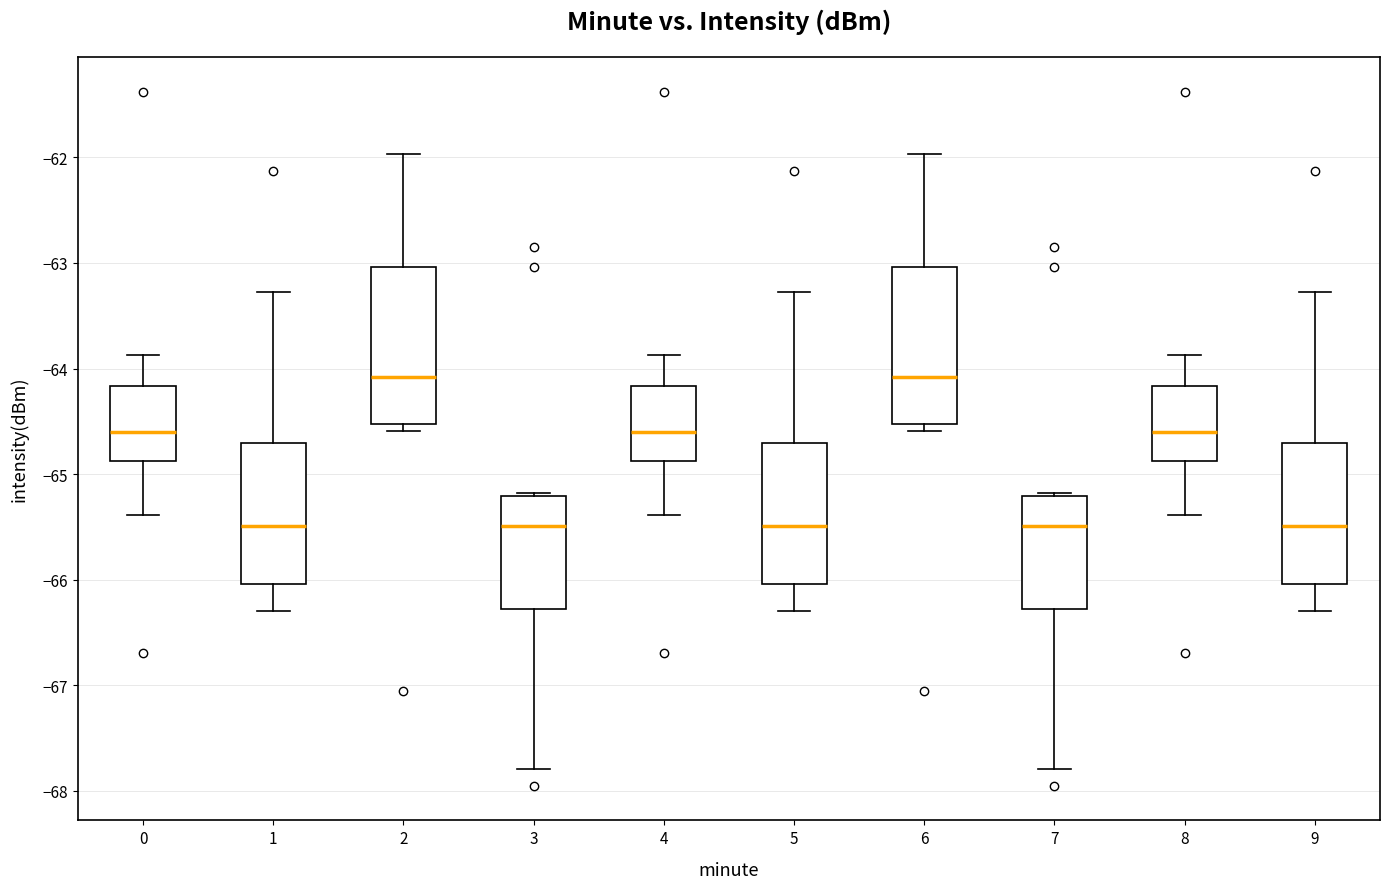

Reading left to right, transcribe this box plot: for each box, give where its median line is, the range the box spans, and where its two whiskers end, as read against the y-axis. The values are not printed on the chart, so give them approximately, as read against the axis.

0: median -64.6, box -64.9 to -64.2, whiskers -65.4 to -63.9
1: median -65.5, box -66.0 to -64.7, whiskers -66.3 to -63.3
2: median -64.1, box -64.5 to -63.0, whiskers -64.6 to -62.0
3: median -65.5, box -66.3 to -65.2, whiskers -67.8 to -65.2 (just above the box's upper edge)
4: median -64.6, box -64.9 to -64.2, whiskers -65.4 to -63.9
5: median -65.5, box -66.0 to -64.7, whiskers -66.3 to -63.3
6: median -64.1, box -64.5 to -63.0, whiskers -64.6 to -62.0
7: median -65.5, box -66.3 to -65.2, whiskers -67.8 to -65.2 (just above the box's upper edge)
8: median -64.6, box -64.9 to -64.2, whiskers -65.4 to -63.9
9: median -65.5, box -66.0 to -64.7, whiskers -66.3 to -63.3